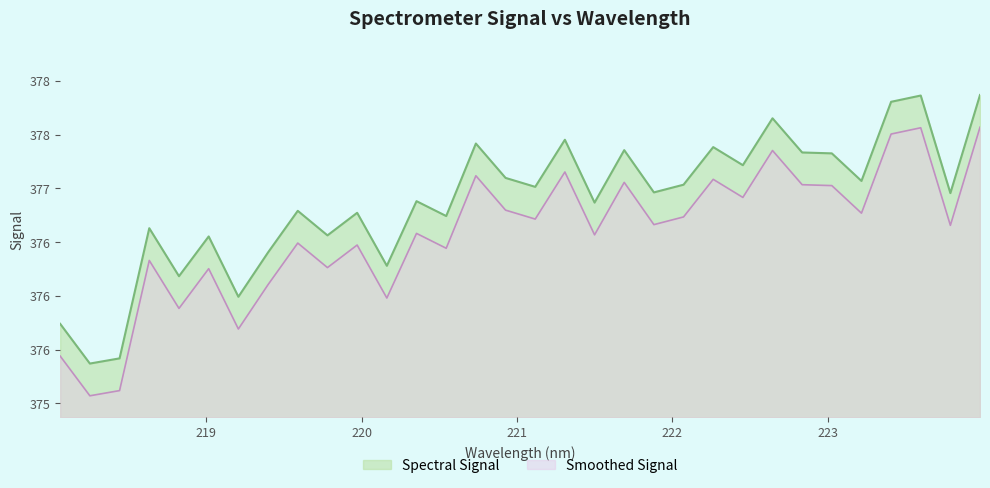

True or false: the data shows 611.2 at 221.8812.

False